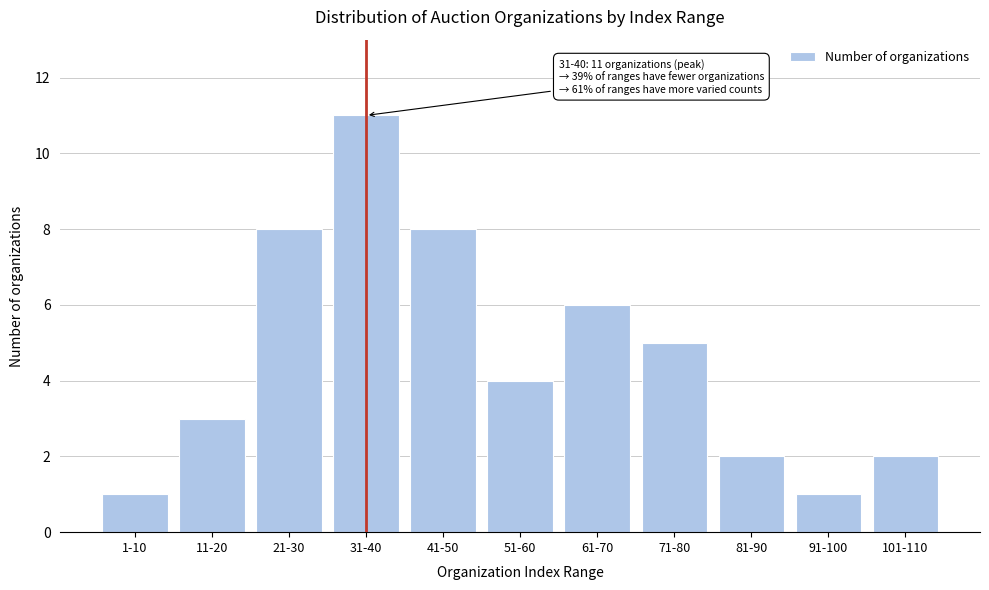

Reading left to right, transcribe all the data shown in this chart.

1-10=1	11-20=3	21-30=8	31-40=11	41-50=8	51-60=4	61-70=6	71-80=5	81-90=2	91-100=1	101-110=2